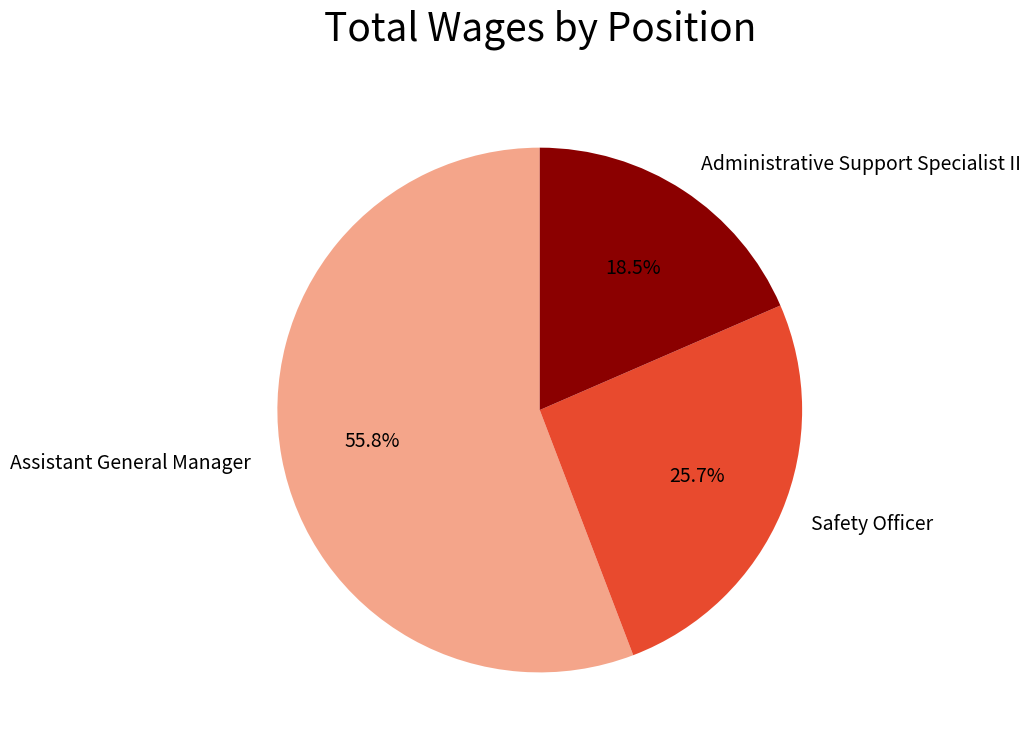

To the nearest percent, what is the combined percentage of Administrative Support Specialist II and Assistant General Manager?

74%